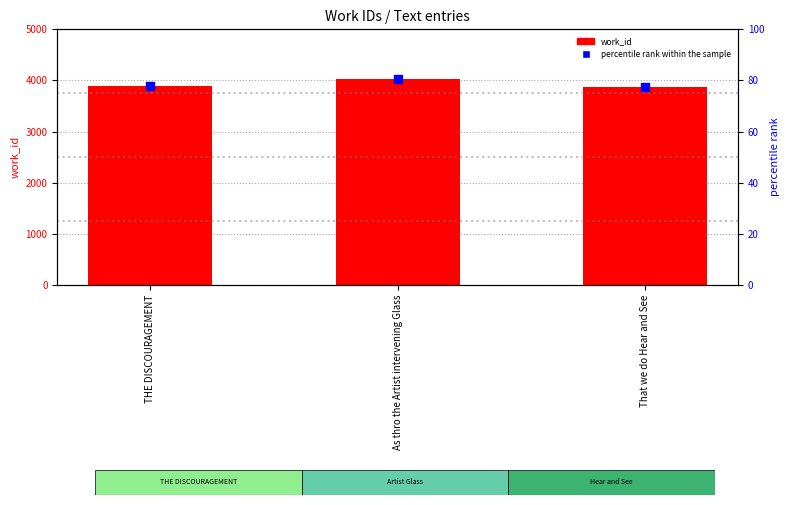

Which series reaches the minimum Y coordinate?

percentile rank within the sample